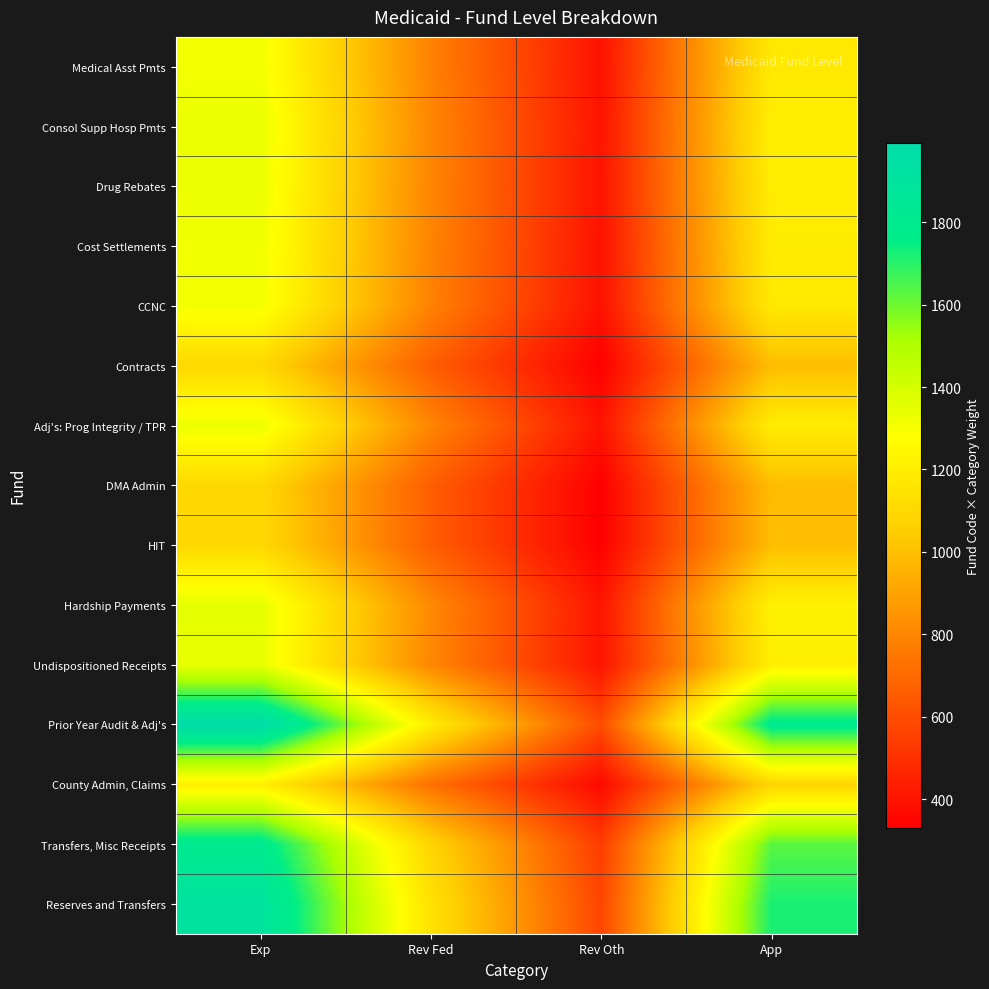

Rank the series by their maximum value, from lowest to highest.

DMA Admin, Contracts, HIT, County Admin, Claims, Medical Asst Pmts, CCNC, Cost Settlements, Adj's: Prog Integrity / TPR, Drug Rebates, Consol Supp Hosp Pmts, Undispositioned Receipts, Hardship Payments, Transfers, Misc Receipts, Reserves and Transfers, Prior Year Audit & Adj's